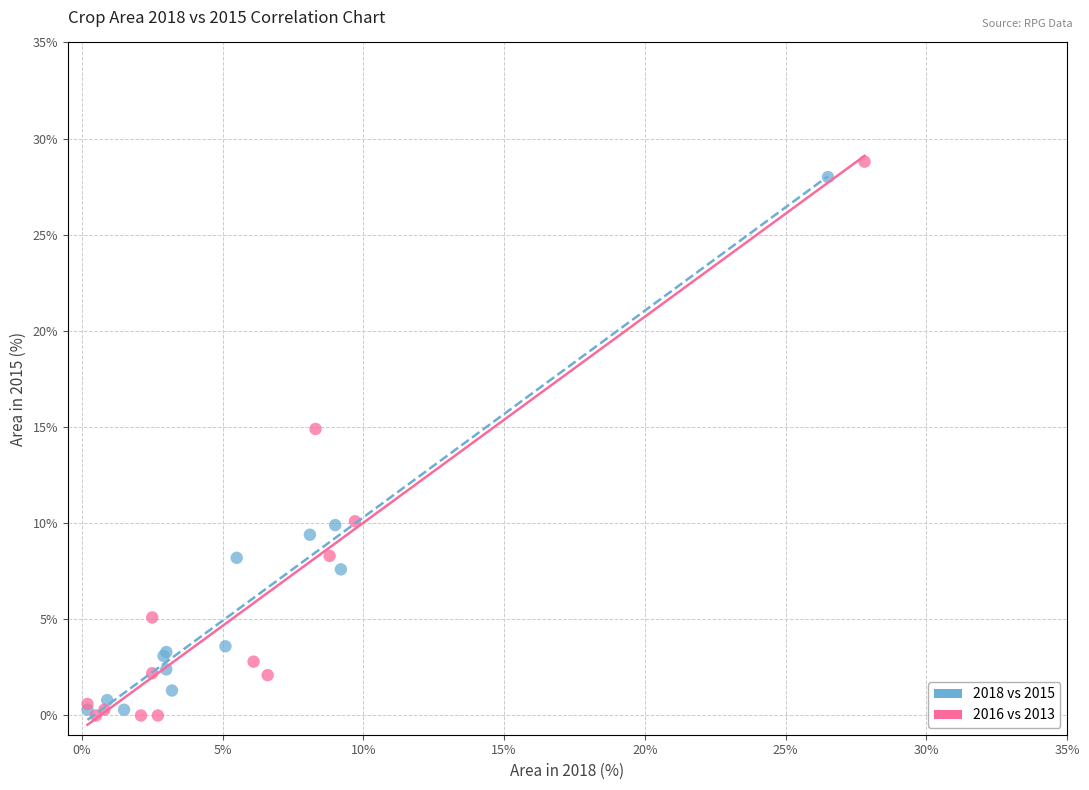

Which series has the largest Y range (max minus min)?

2016 vs 2013